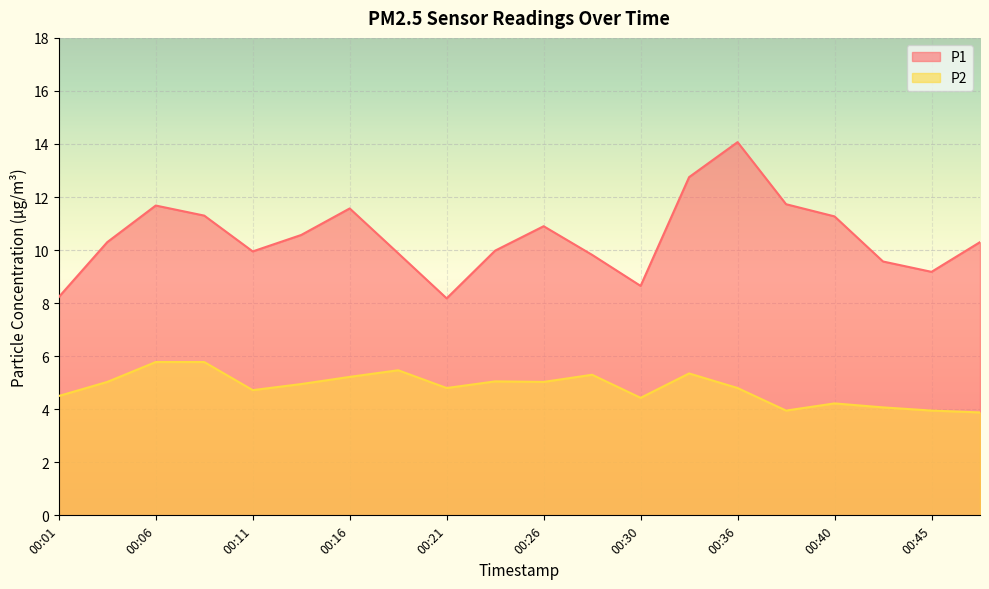

What is the sum of the P1 values at 00:26 and 00:30?

19.6